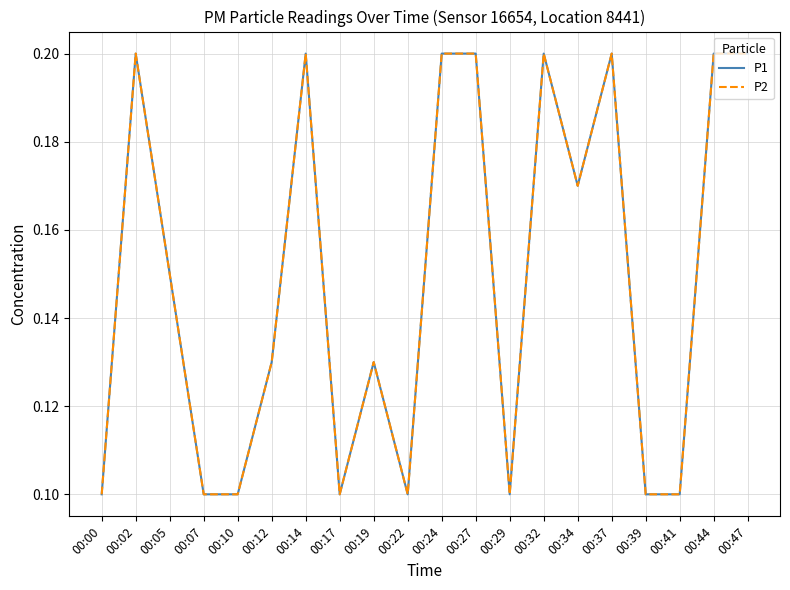

Does the chart display data point markers on the line(s)?

No